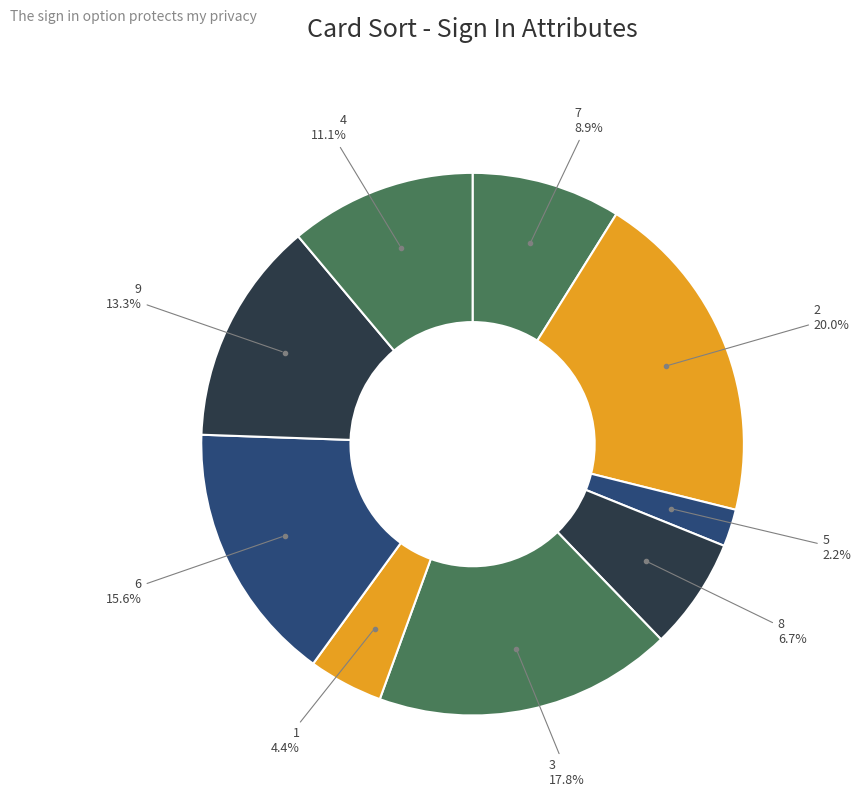

How many slices are in this pie chart?

9